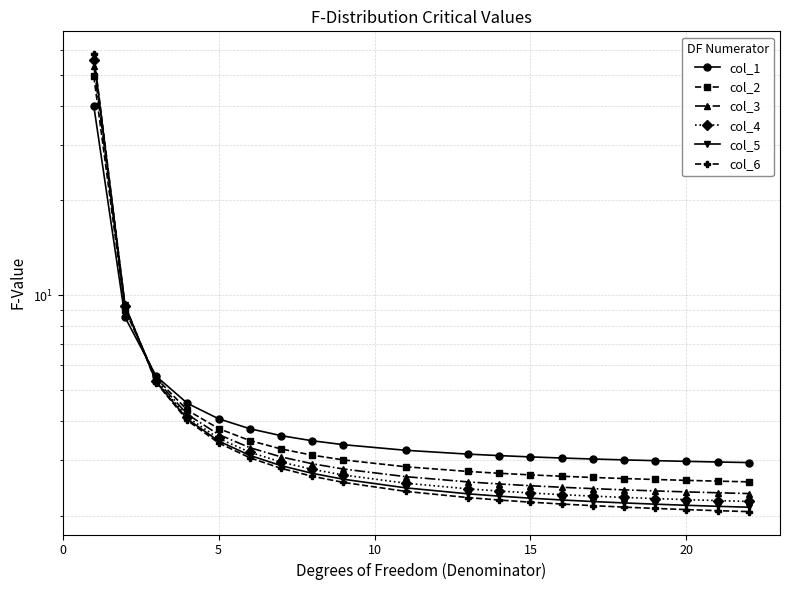

Which series changed the most between 15 and 20?

col_6